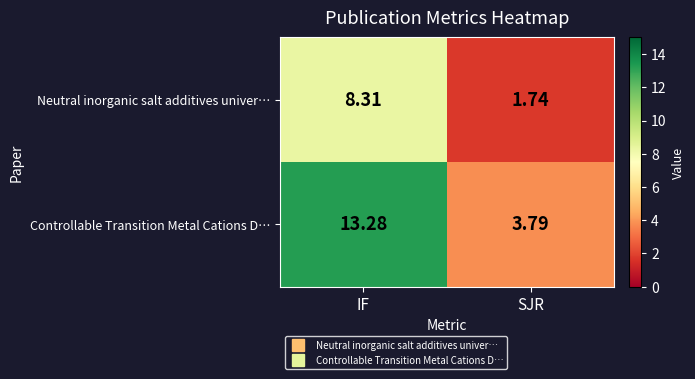

List the series in order of their overall mean, highest first.

Controllable Transition Metal Cations D…, Neutral inorganic salt additives univer…